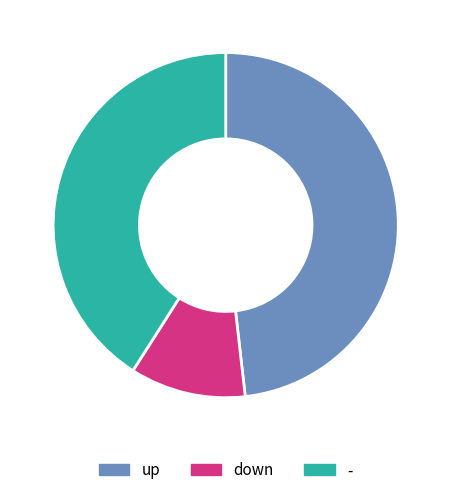

Rank the categories by value from lowest to highest.

down, -, up